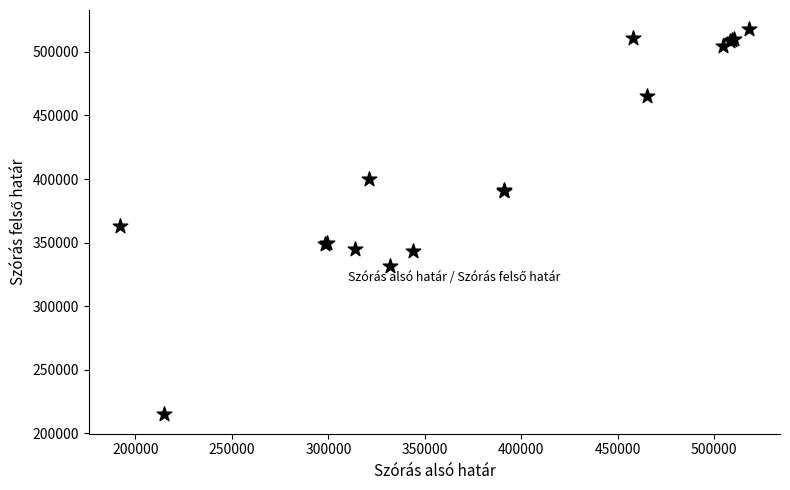

What Y value in the scatter plot is closest to 366337?

362918